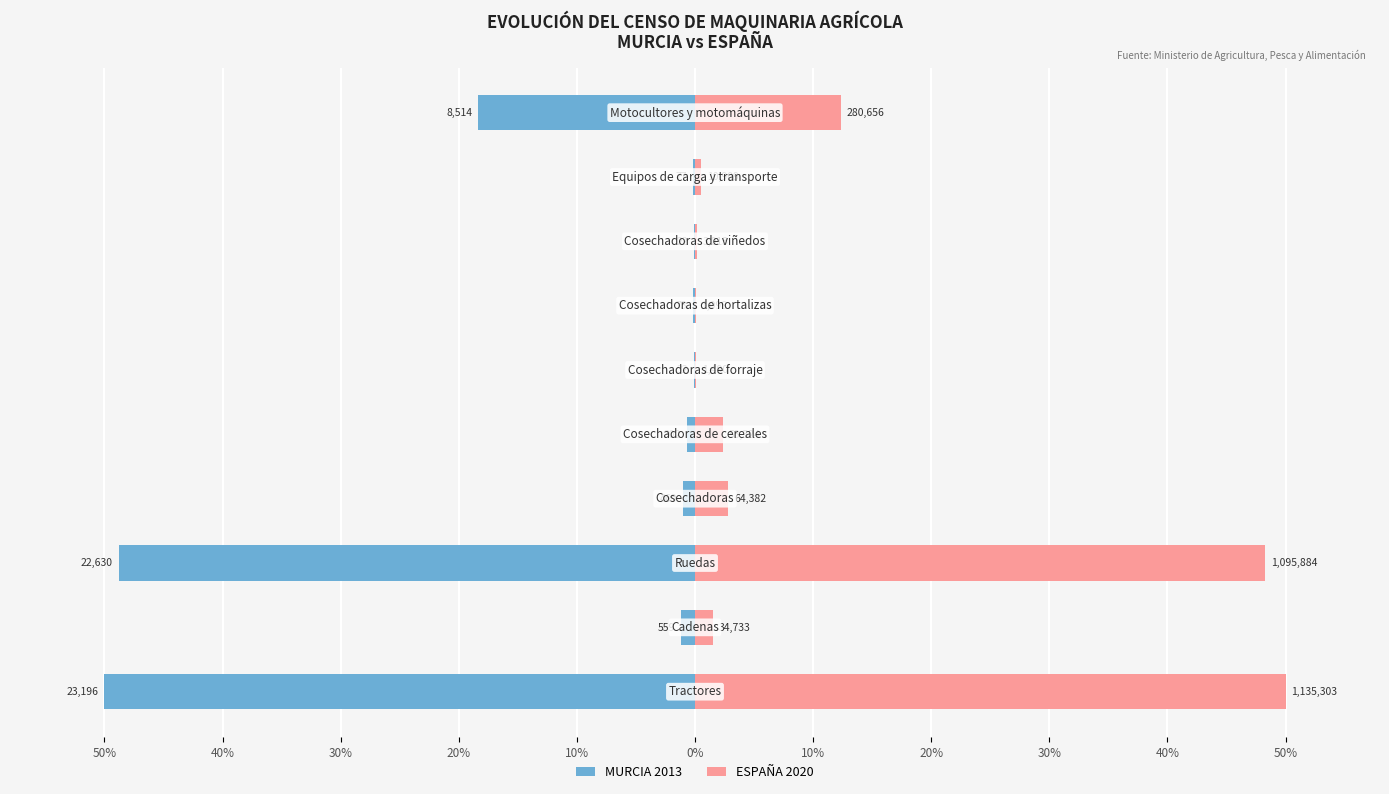

Which series changed the most between 30% and 20%?

MURCIA 2013